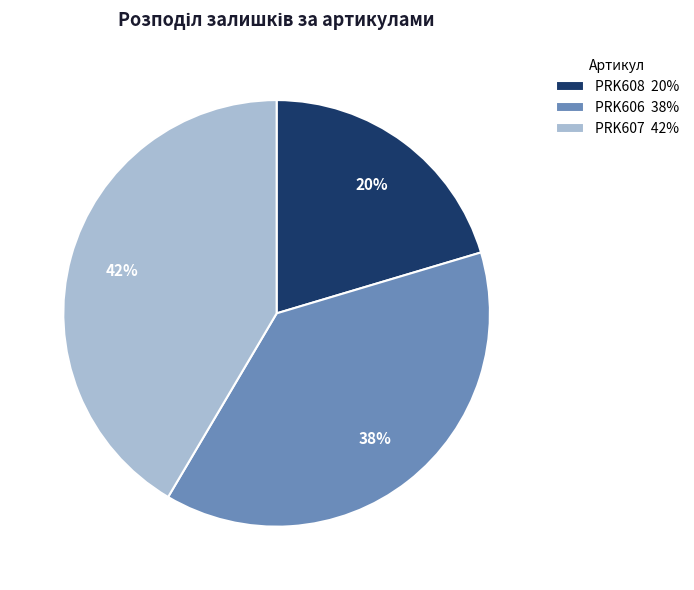

To the nearest percent, what is the combined percentage of PRK607 42% and PRK606 38%?

80%